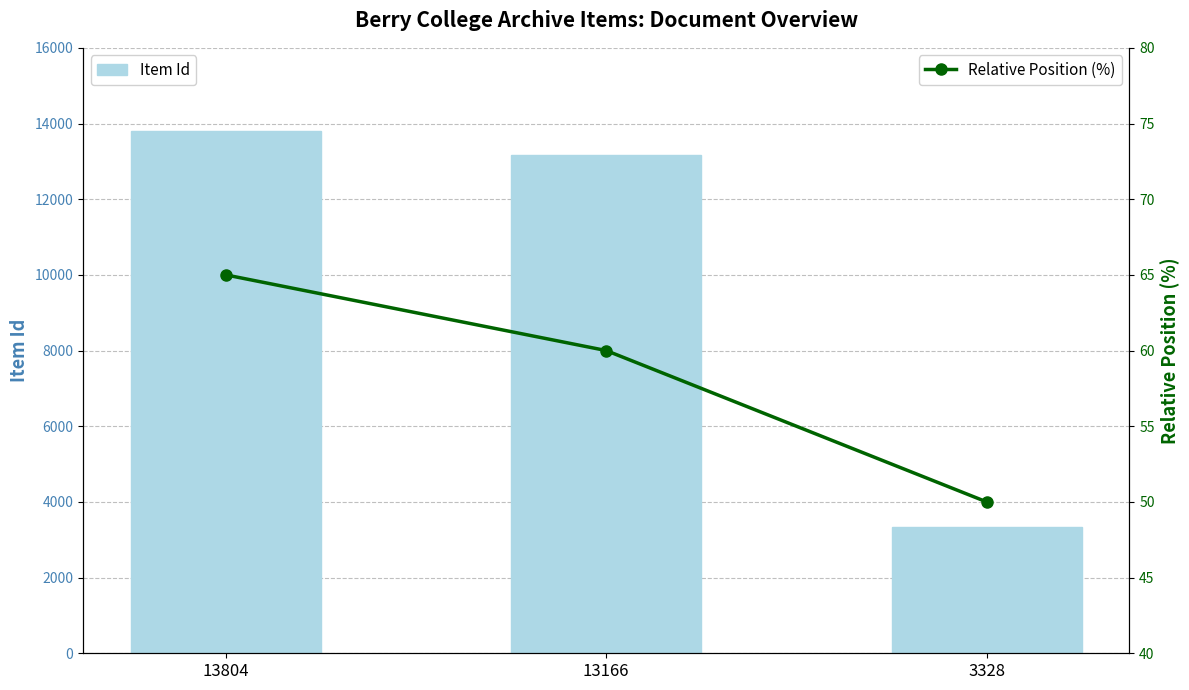

Which series changed the most between 13804 and 3328?

Item Id